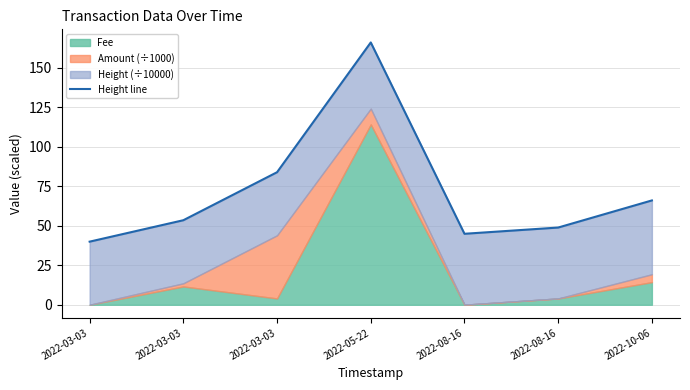

What is the change in value from 2022-08-16 to 2022-08-16?

+4.0